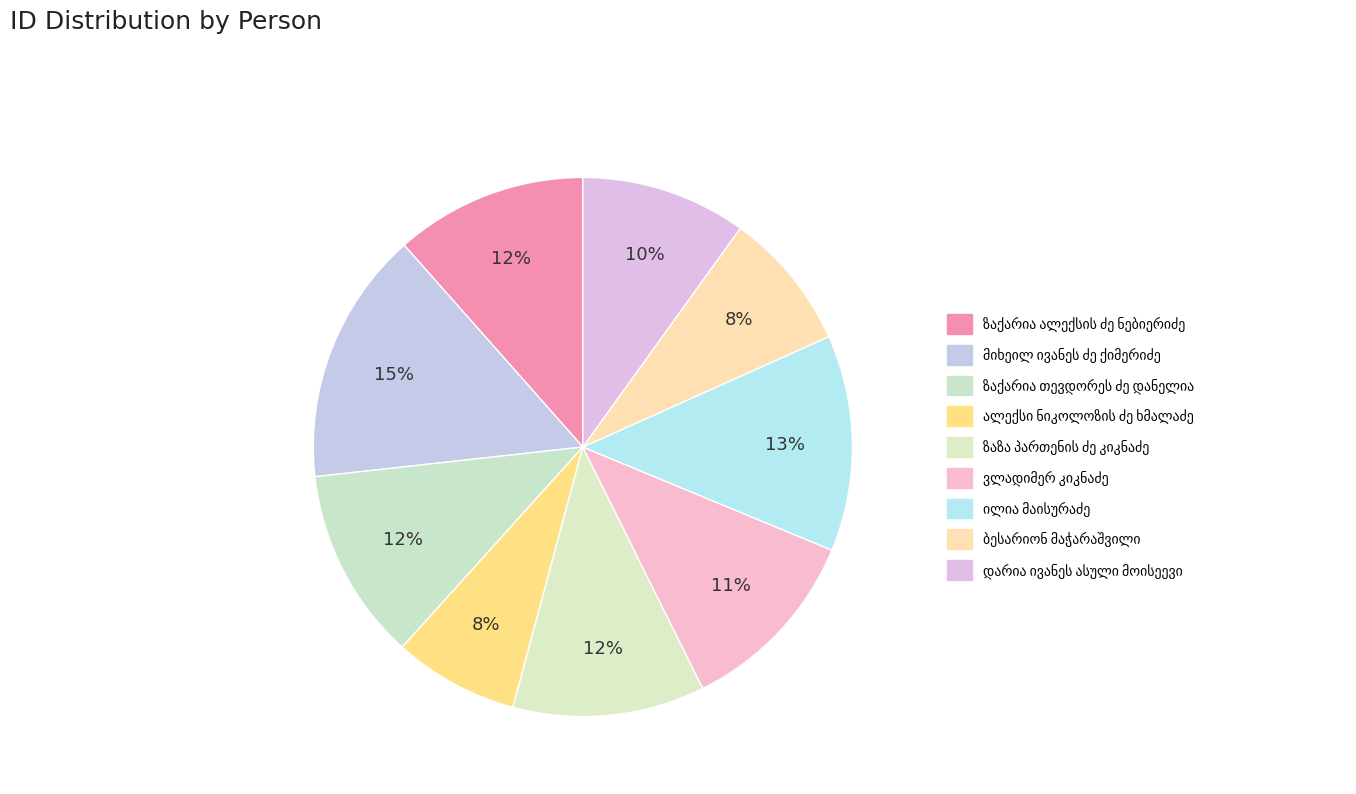

Count the number of slices in the pie.

9